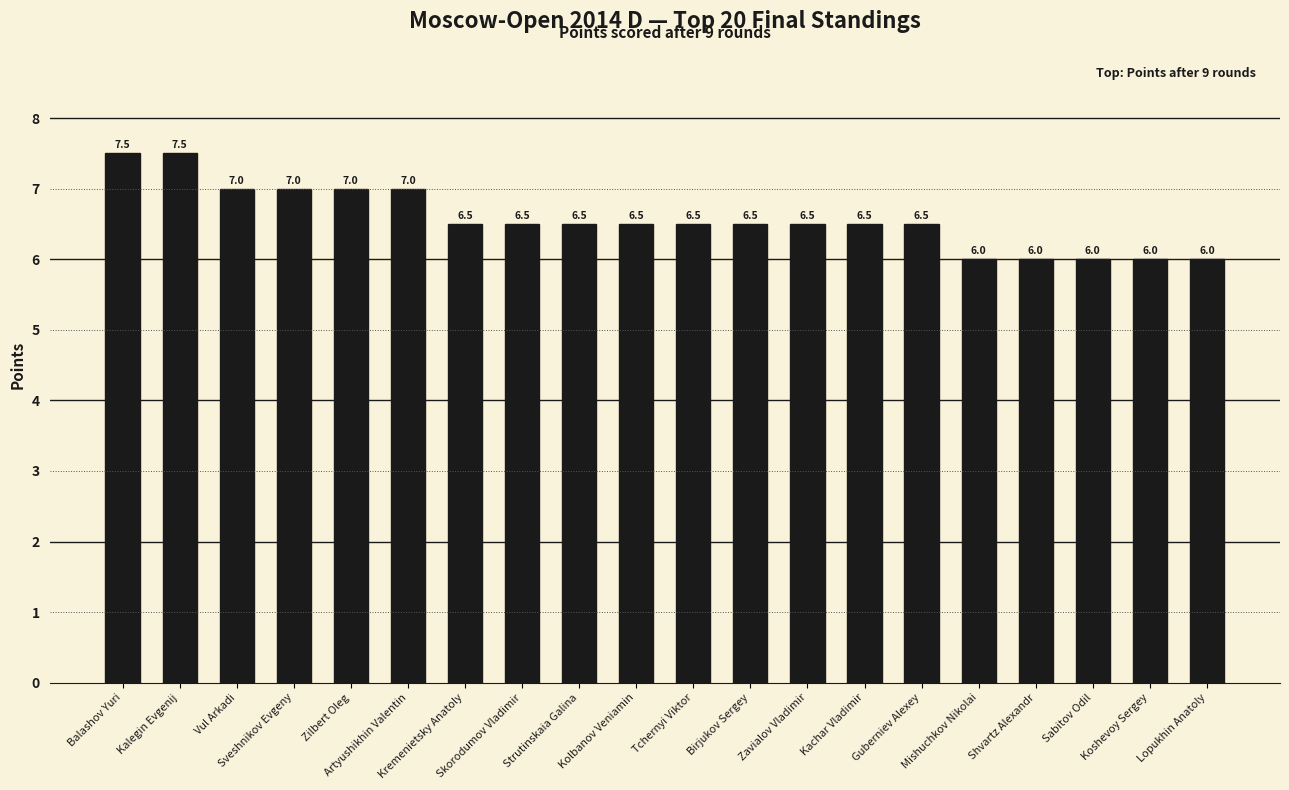

The chart shows a value of 6.0 at Mishuchkov Nikolai. True or false?

True